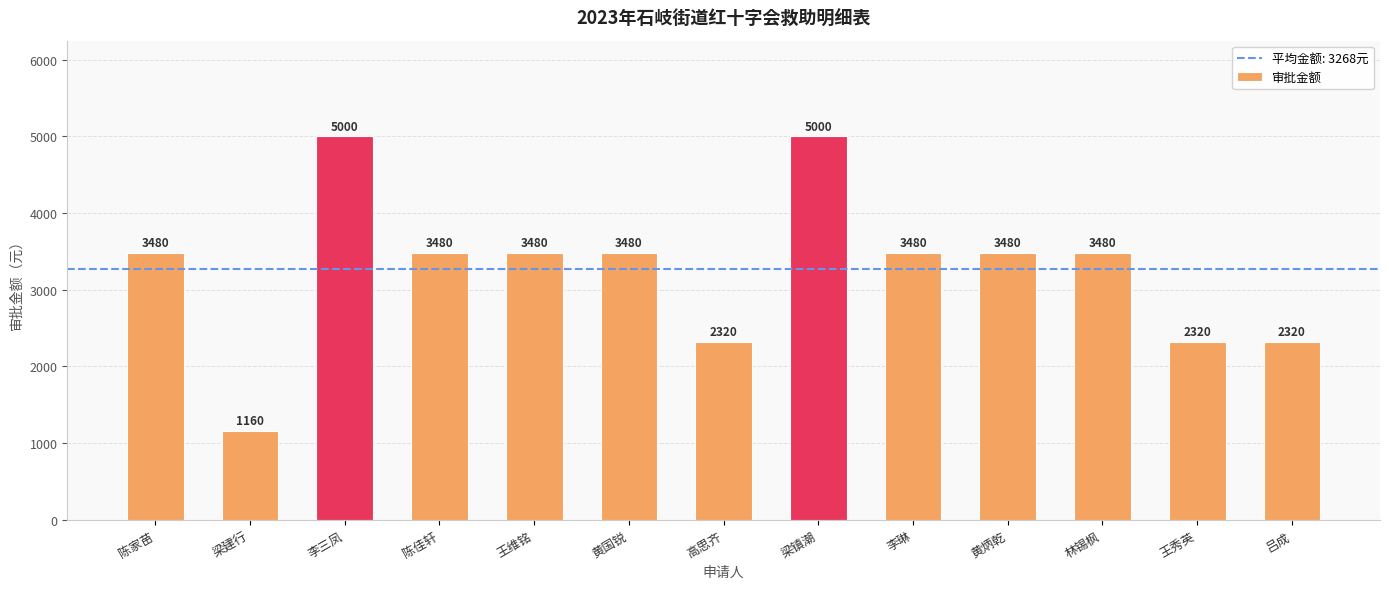

What is the difference between the values at 陈佳轩 and 吕成?

1160